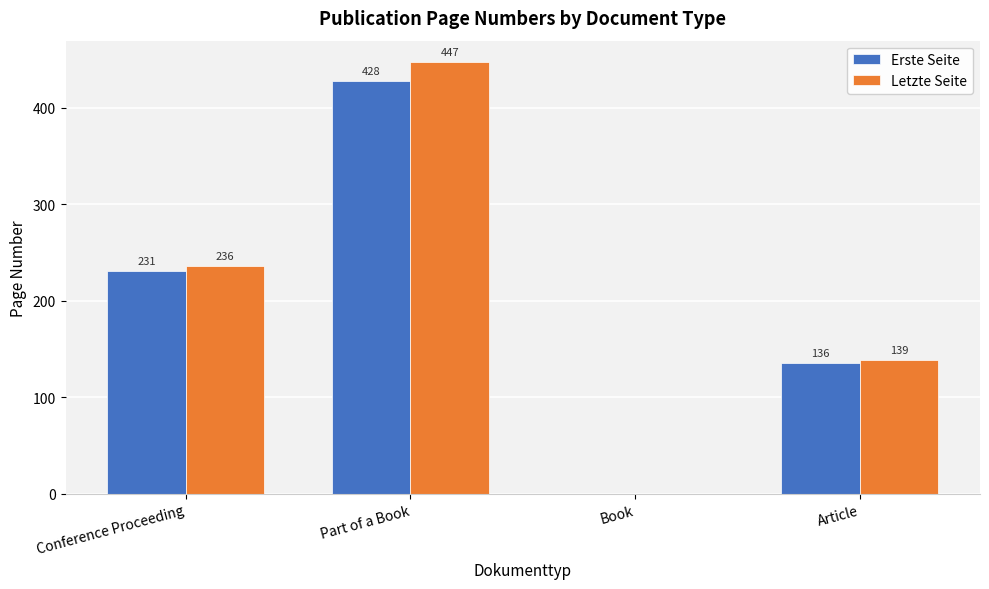

True or false: Erste Seite has a value of 85 at Article.

False